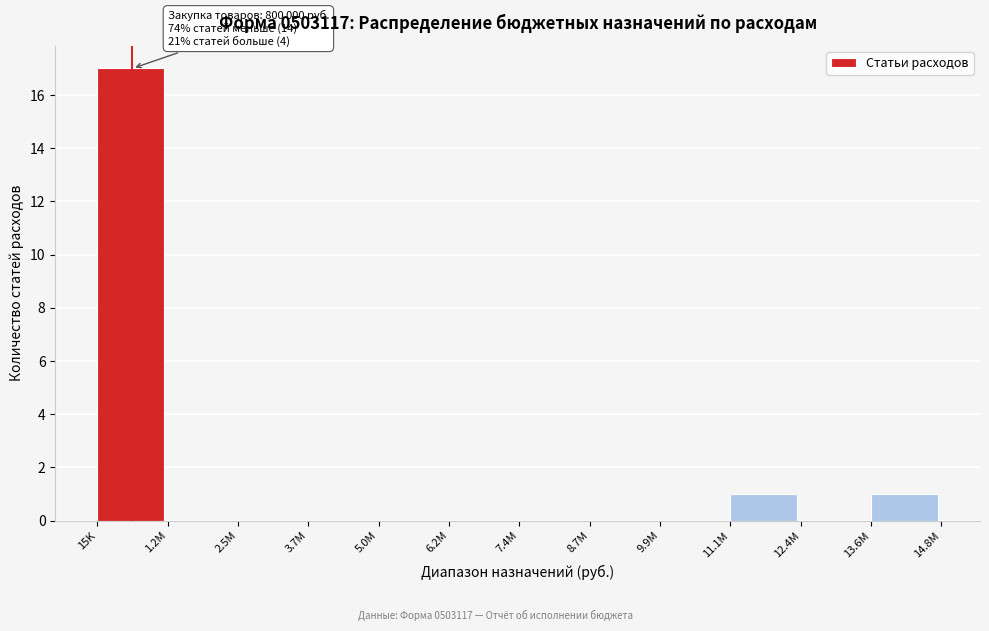

Reading left to right, list all the values displayed in this chart.

15K=17	1.2M=0	2.5M=0	3.7M=0	5.0M=0	6.2M=0	7.4M=0	8.7M=0	9.9M=0	11.1M=1	12.4M=0	13.6M=1